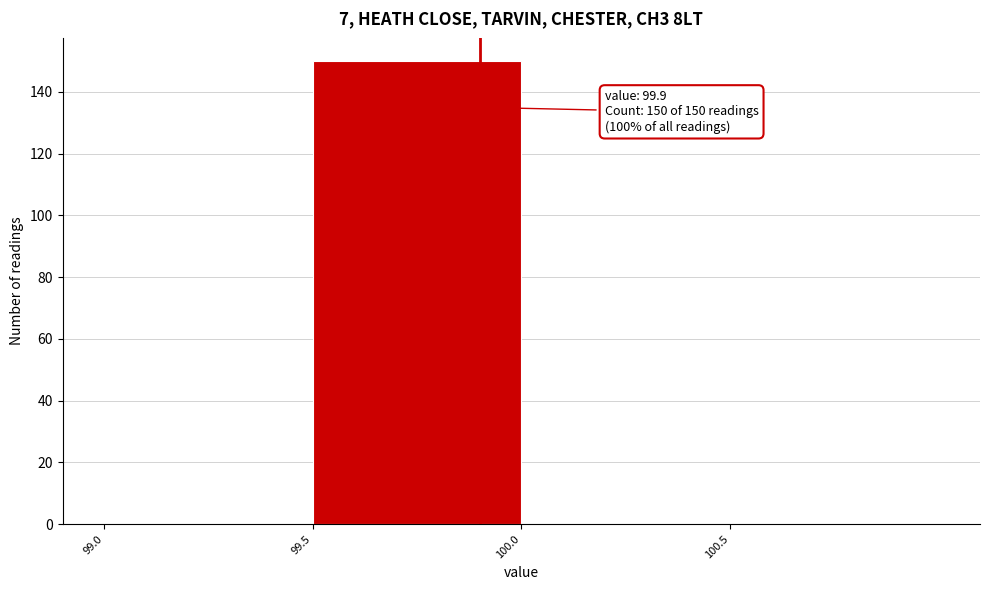

Which range on the x-axis has the tallest bar?

99.5 to 100.0